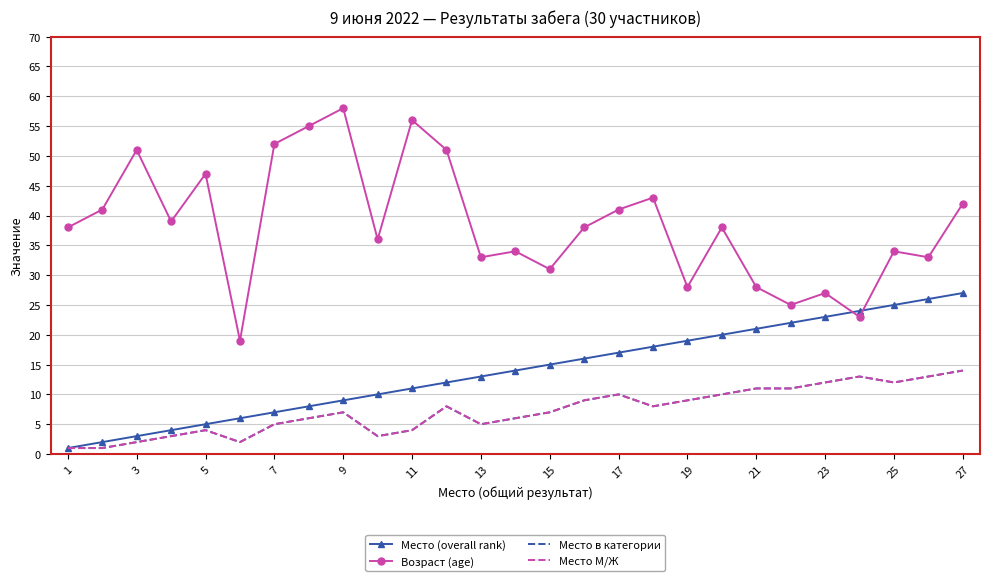

Reading left to right, list all the values displayed in this chart.

Место (overall rank): 1	2	3	4	5	6	7	8	9	10	11	12	13	14	15	16	17	18	19	20	21	22	23	24	25	26	27
Возраст (age): 38	41	51	39	47	19	52	55	58	36	56	51	33	34	31	38	41	43	28	38	28	25	27	23	34	33	42
Место в категории: 1	1	2	3	4	2	5	6	7	3	4	8	5	6	7	9	10	8	9	10	11	11	12	13	12	13	14
Место М/Ж: 1	1	2	3	4	2	5	6	7	3	4	8	5	6	7	9	10	8	9	10	11	11	12	13	12	13	14